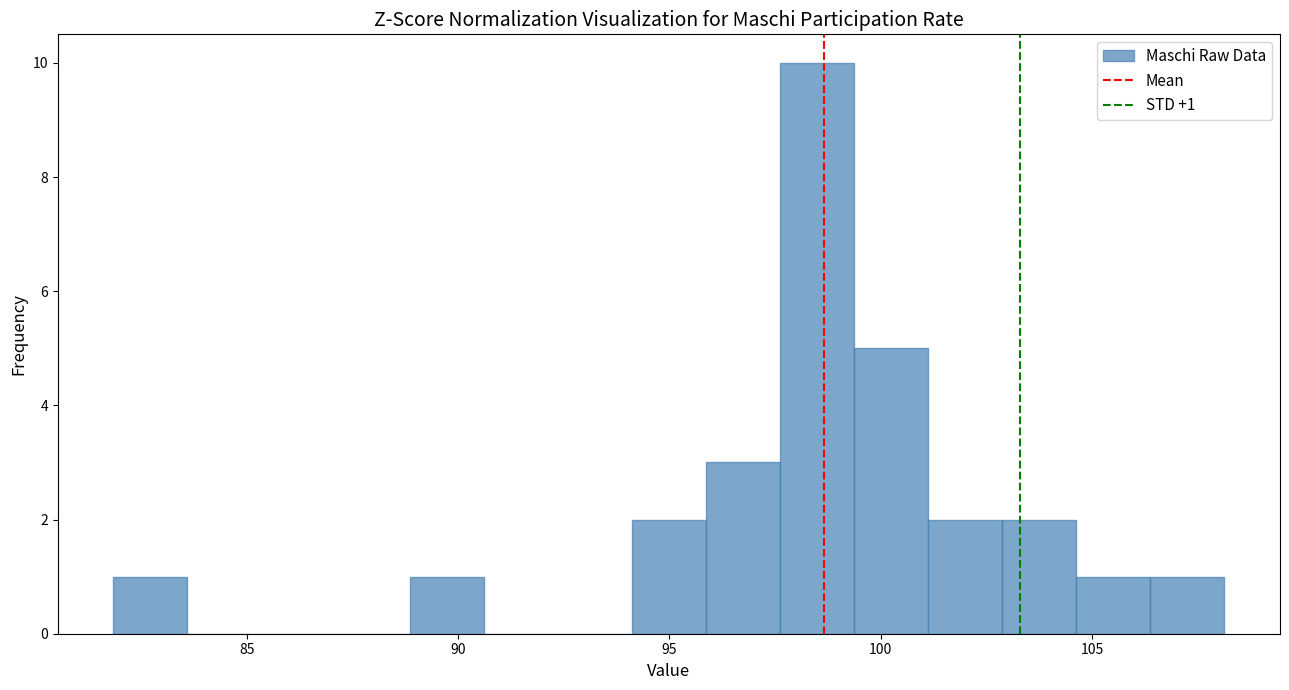

Read against the x-axis, roughly where is the centre of the tallest bar?

98.5